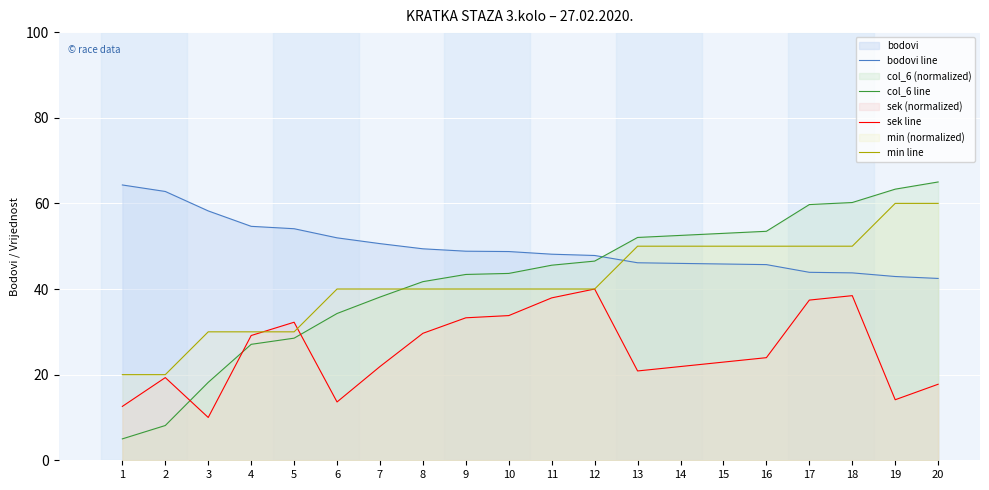

How many lines are shown in the chart?

4